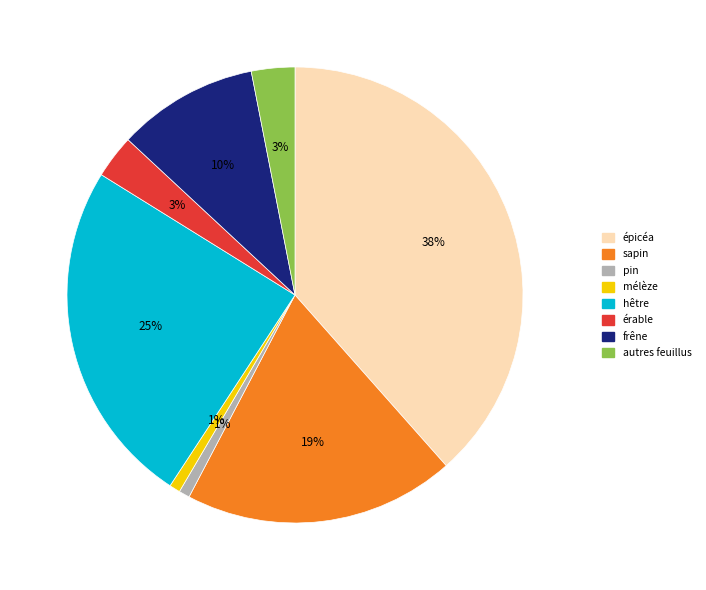

Is there any slice that represents more than half of the pie?

No